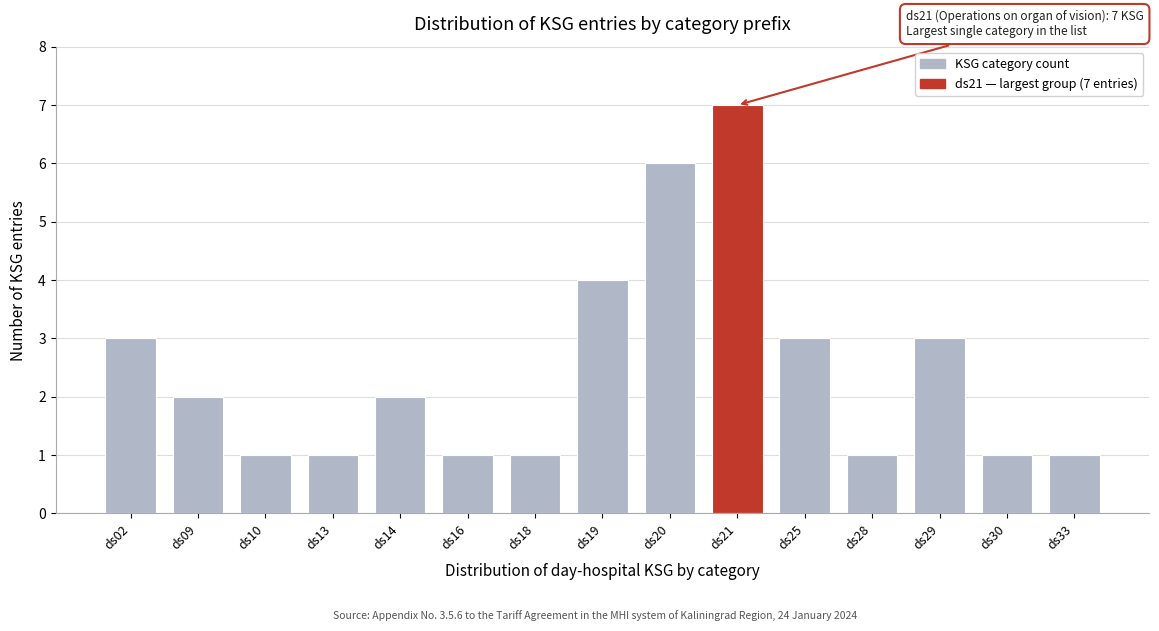

Reading left to right, transcribe all the data shown in this chart.

ds02=3	ds09=2	ds10=1	ds13=1	ds14=2	ds16=1	ds18=1	ds19=4	ds20=6	ds21=7	ds25=3	ds28=1	ds29=3	ds30=1	ds33=1